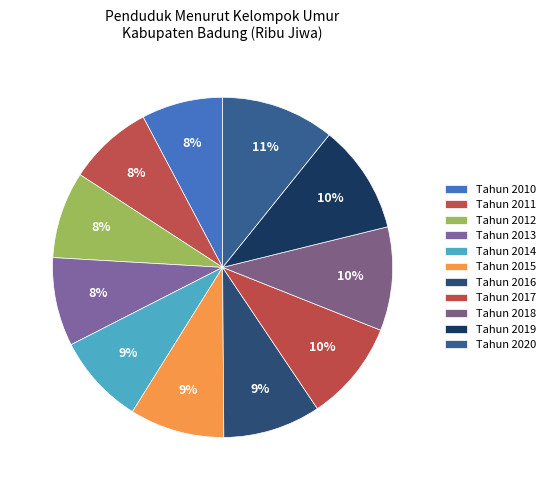

To the nearest percent, what is the average slice percentage?

9%